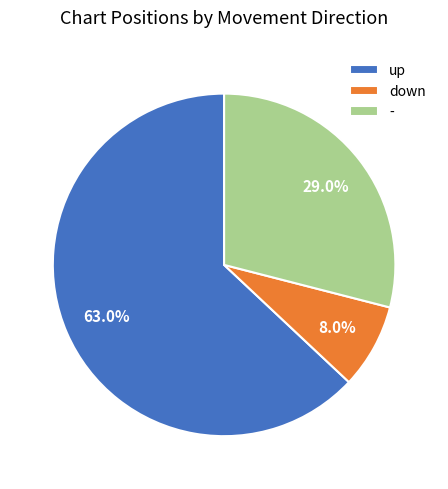

Is the sum of - and up greater than half?

Yes